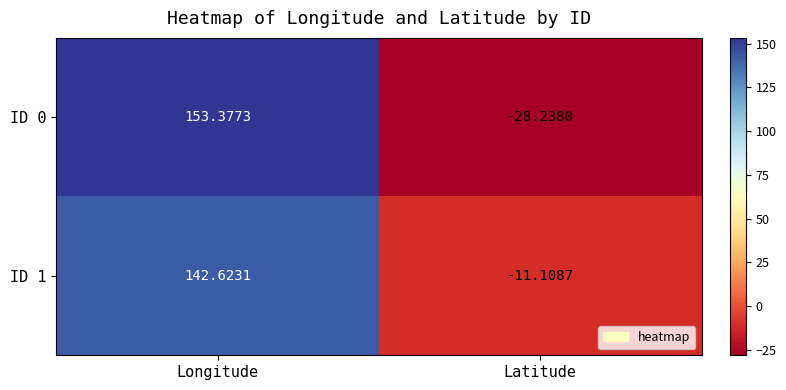

At which label does ID 1 first exceed 142?

Longitude